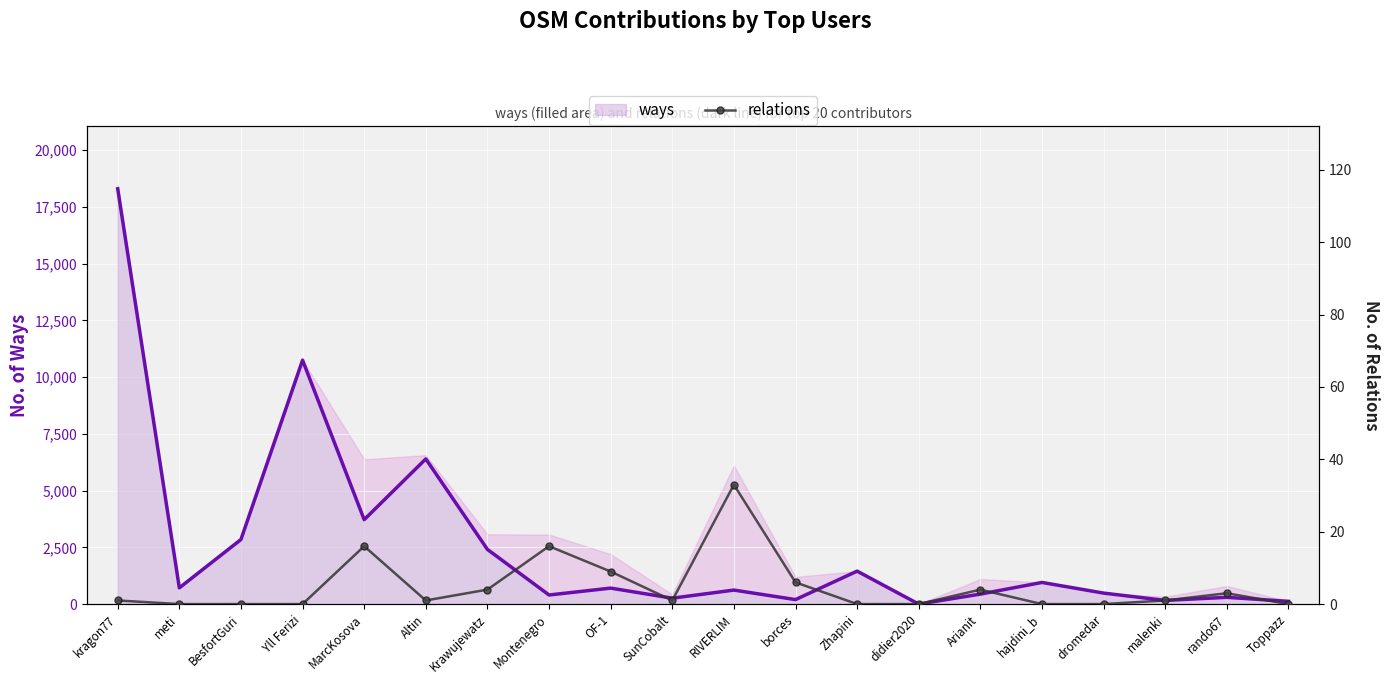

How many positive values does the ways series have?

19